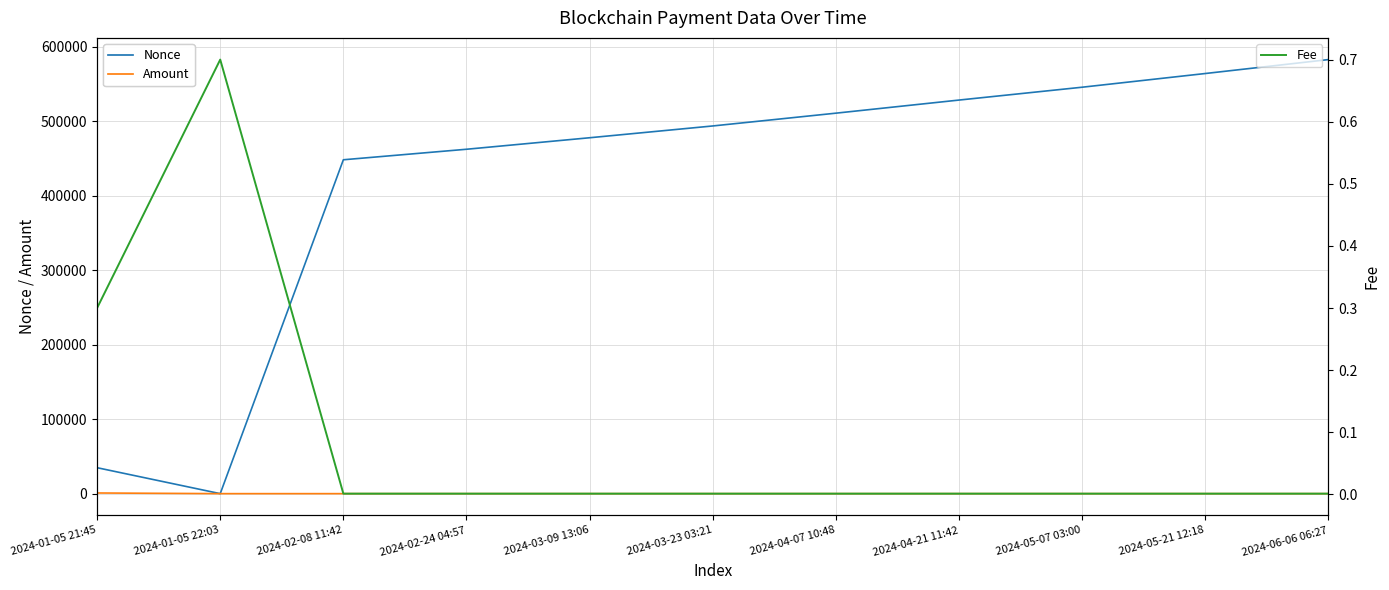

True or false: Nonce has a value of 1010970.8 at 2024-06-06 06:27.

False